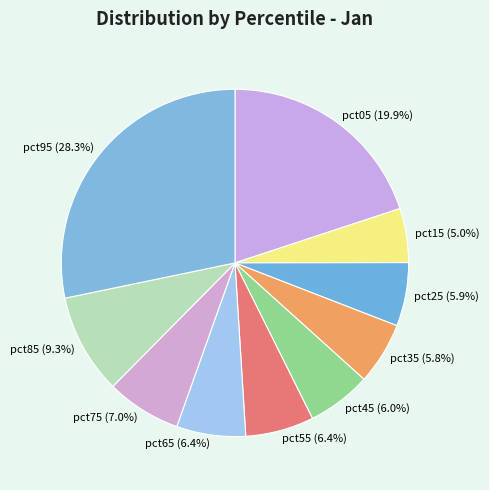

Which category has the smallest portion of the pie?

pct15